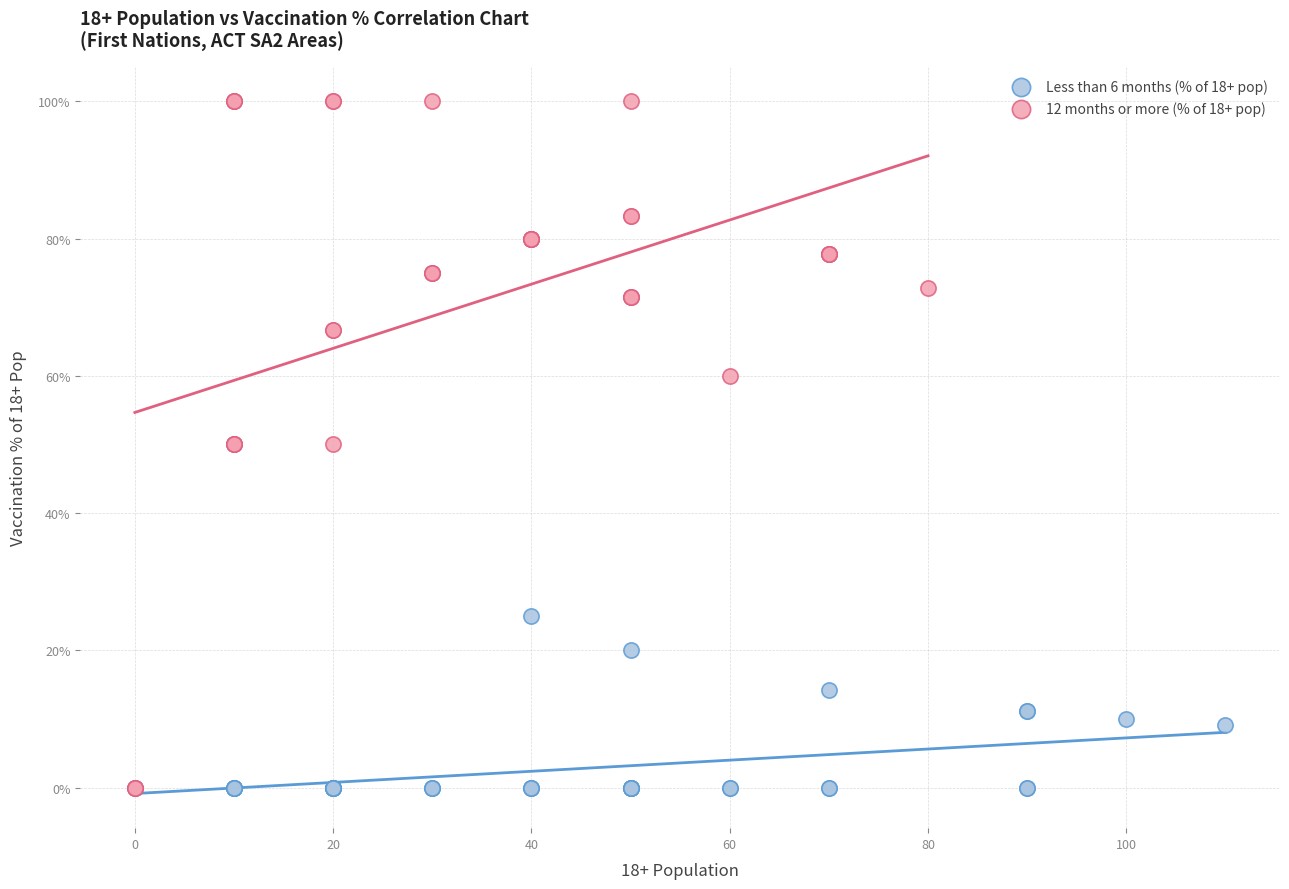

What are all the series names shown in the legend?

Less than 6 months (% of 18+ pop), 12 months or more (% of 18+ pop)